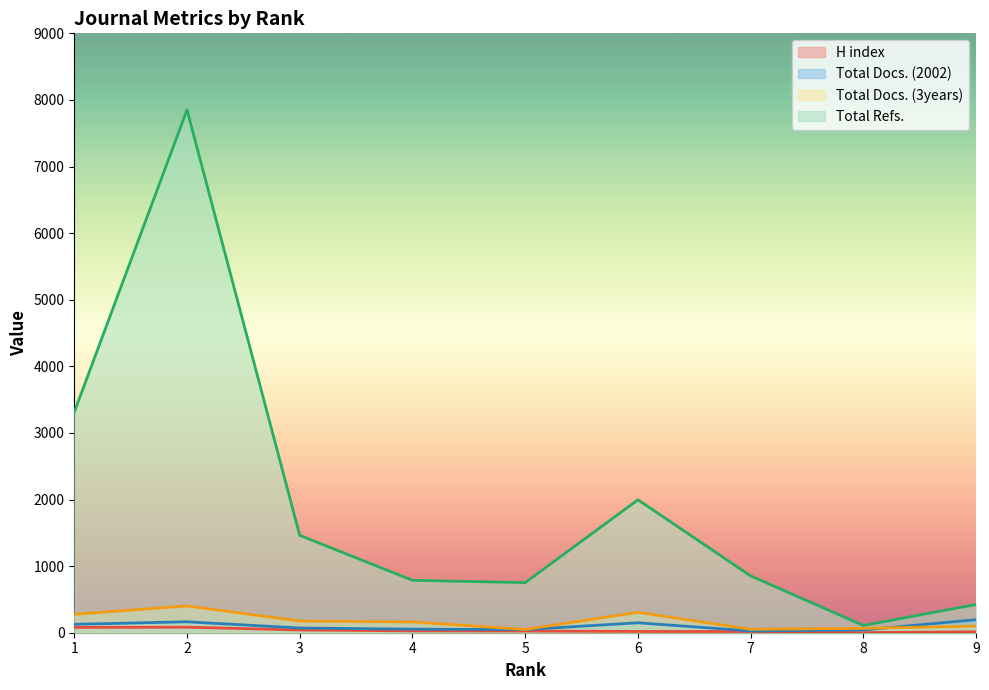

Rank the categories by Total Docs. (3years) value from lowest to highest.

5, 7, 8, 9, 4, 3, 1, 6, 2